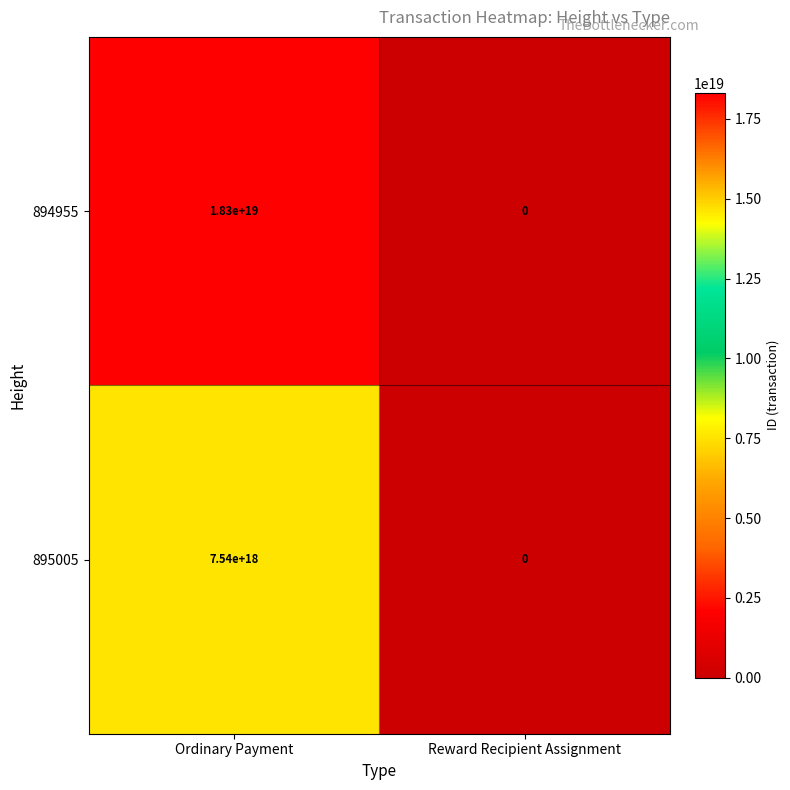

List the series in order of their overall mean, lowest first.

895005, 894955